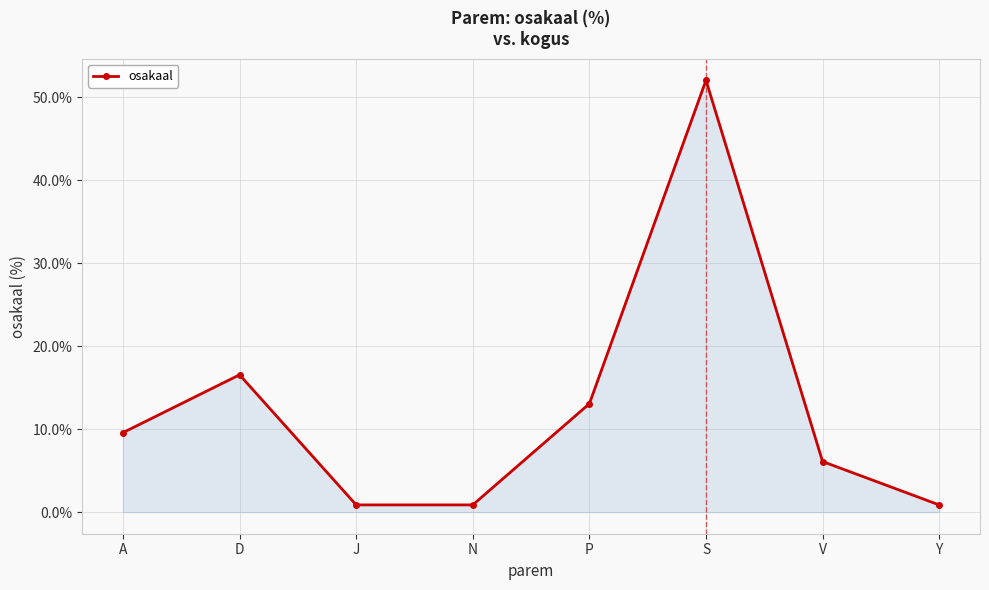

How many data points are less than 9?

4